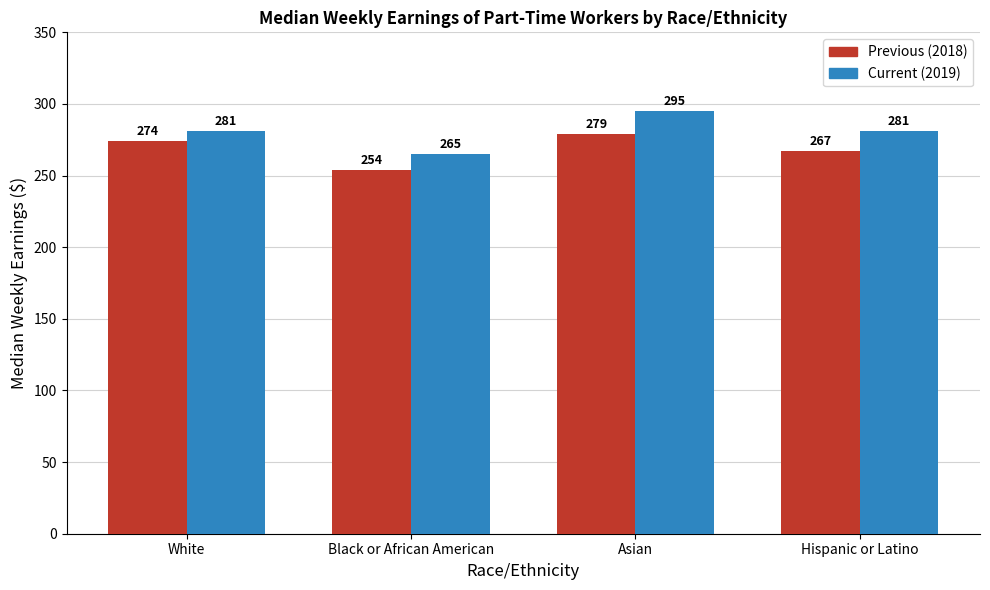

What is the difference between the highest and lowest values at Hispanic or Latino?

14